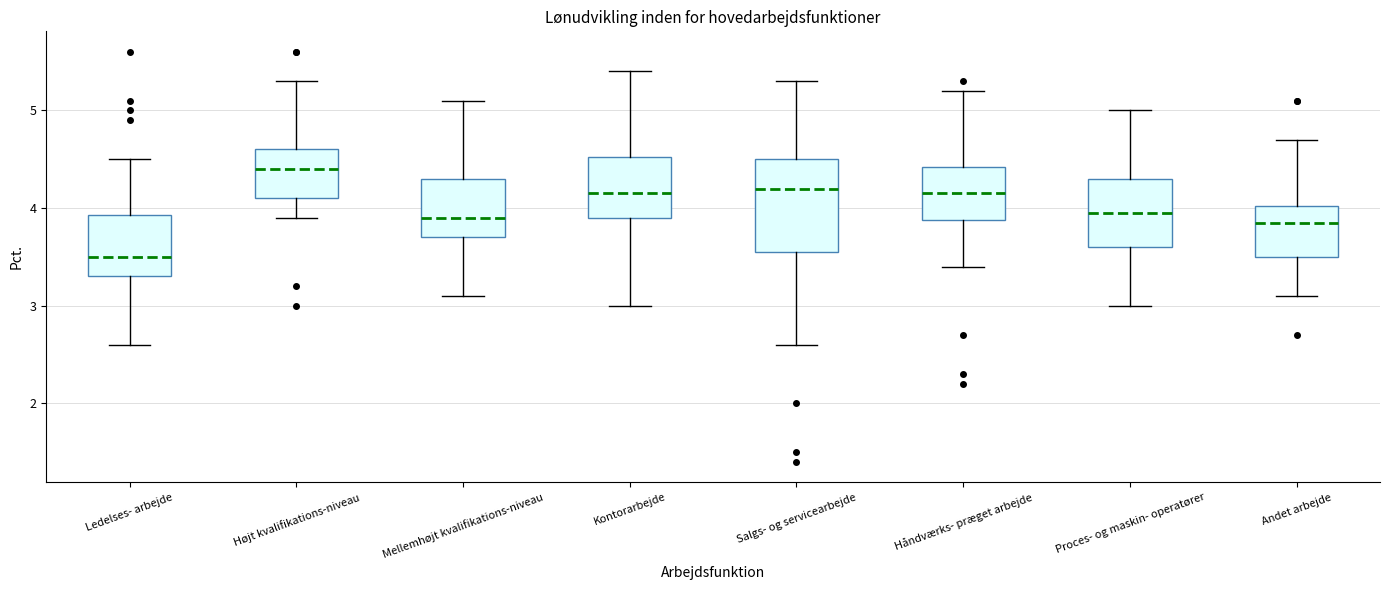

Comparing the boxes themselves (not the whiskers), which one is the tallest?

Salgs- og servicearbejde